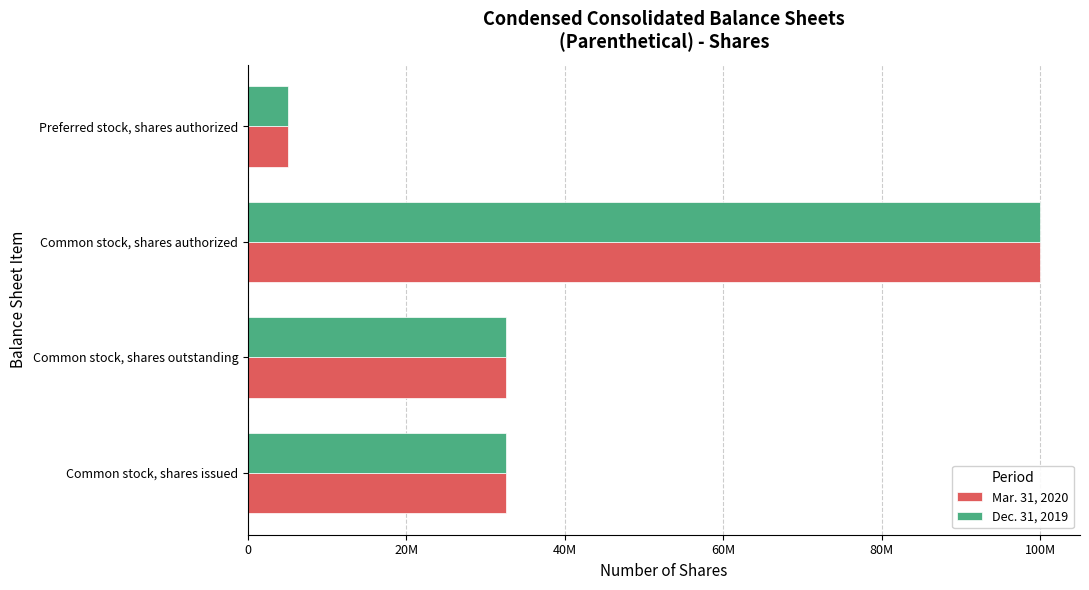

What are all the series names shown in the legend?

Mar. 31, 2020, Dec. 31, 2019